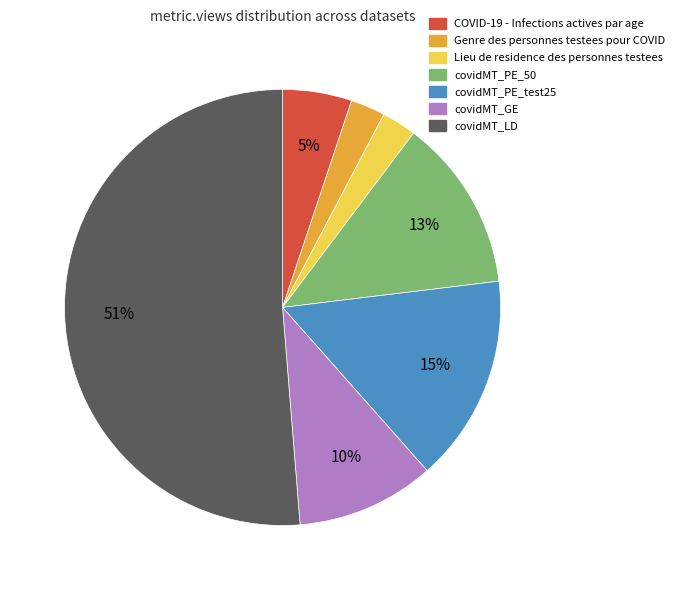

Count the number of slices in the pie.

7